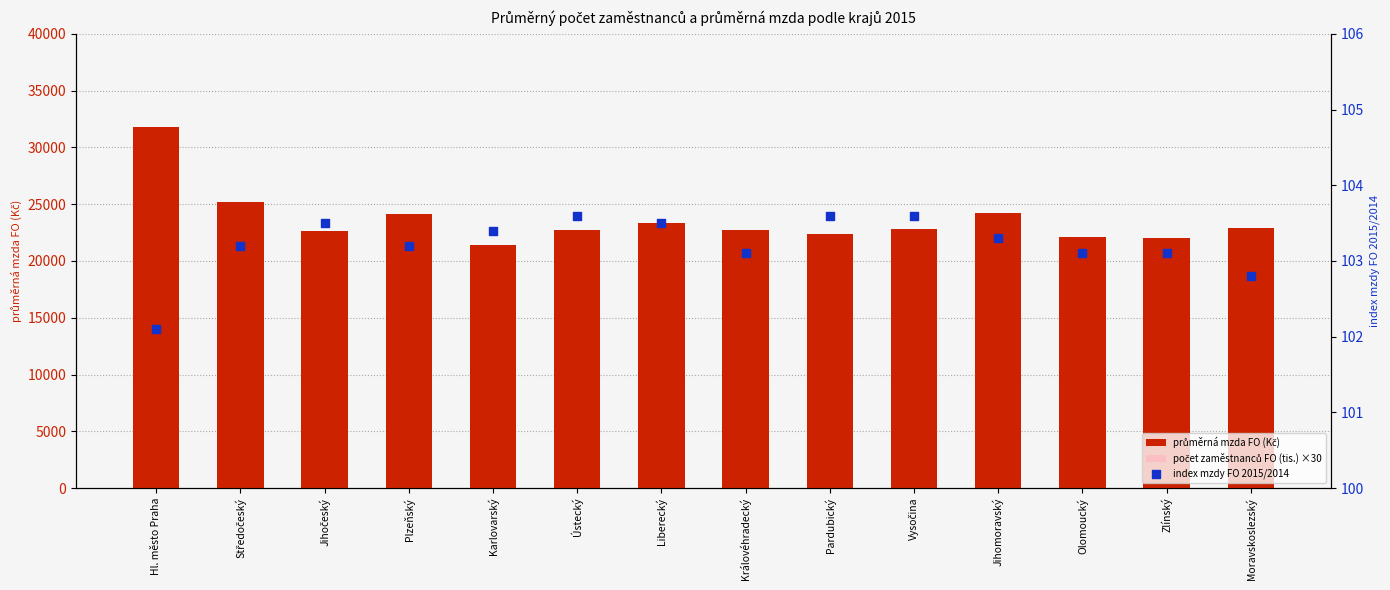

What are all the series names shown in the legend?

průměrná mzda FO (Kč), počet zaměstnanců FO (tis.) ×30, index mzdy FO 2015/2014